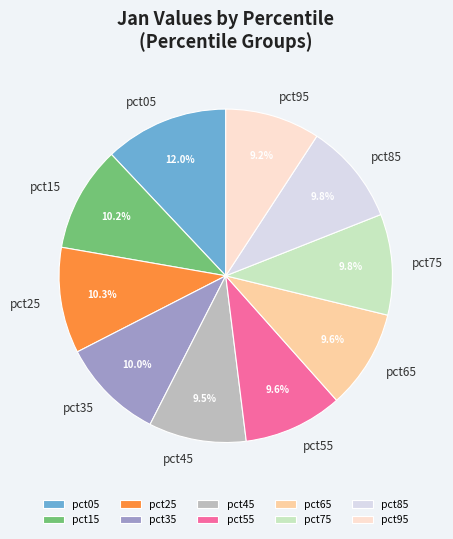

Is pct35 the majority of the pie?

No